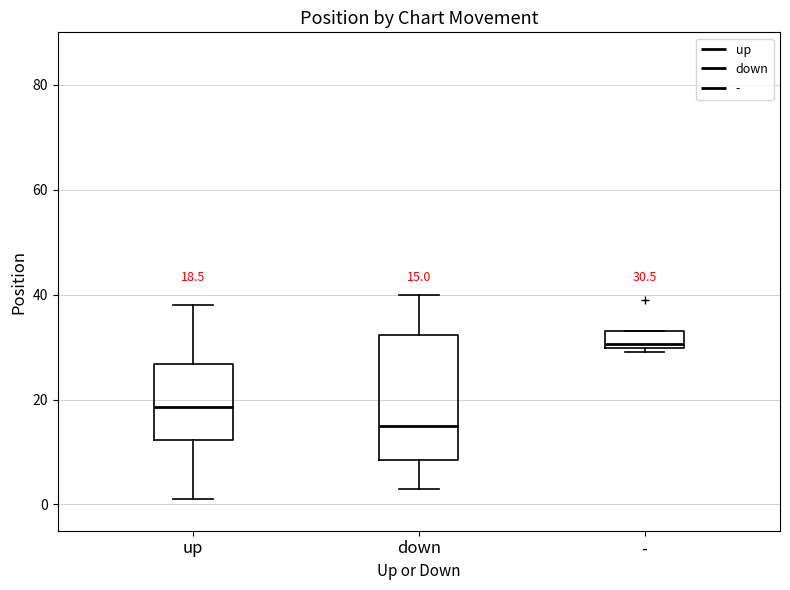

Comparing the boxes themselves (not the whiskers), which one is the tallest?

down